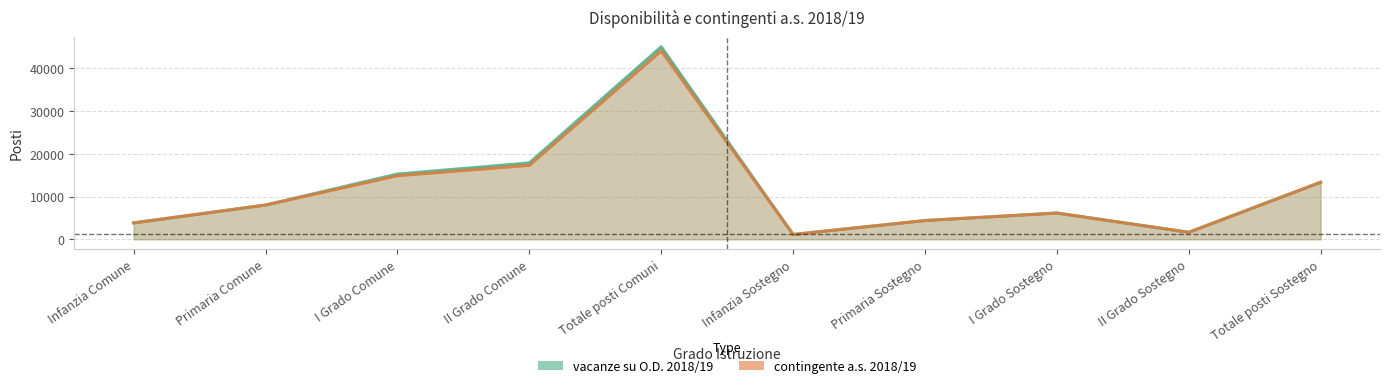

Which series has the largest range (max minus min)?

vacanze su O.D. 2018/19